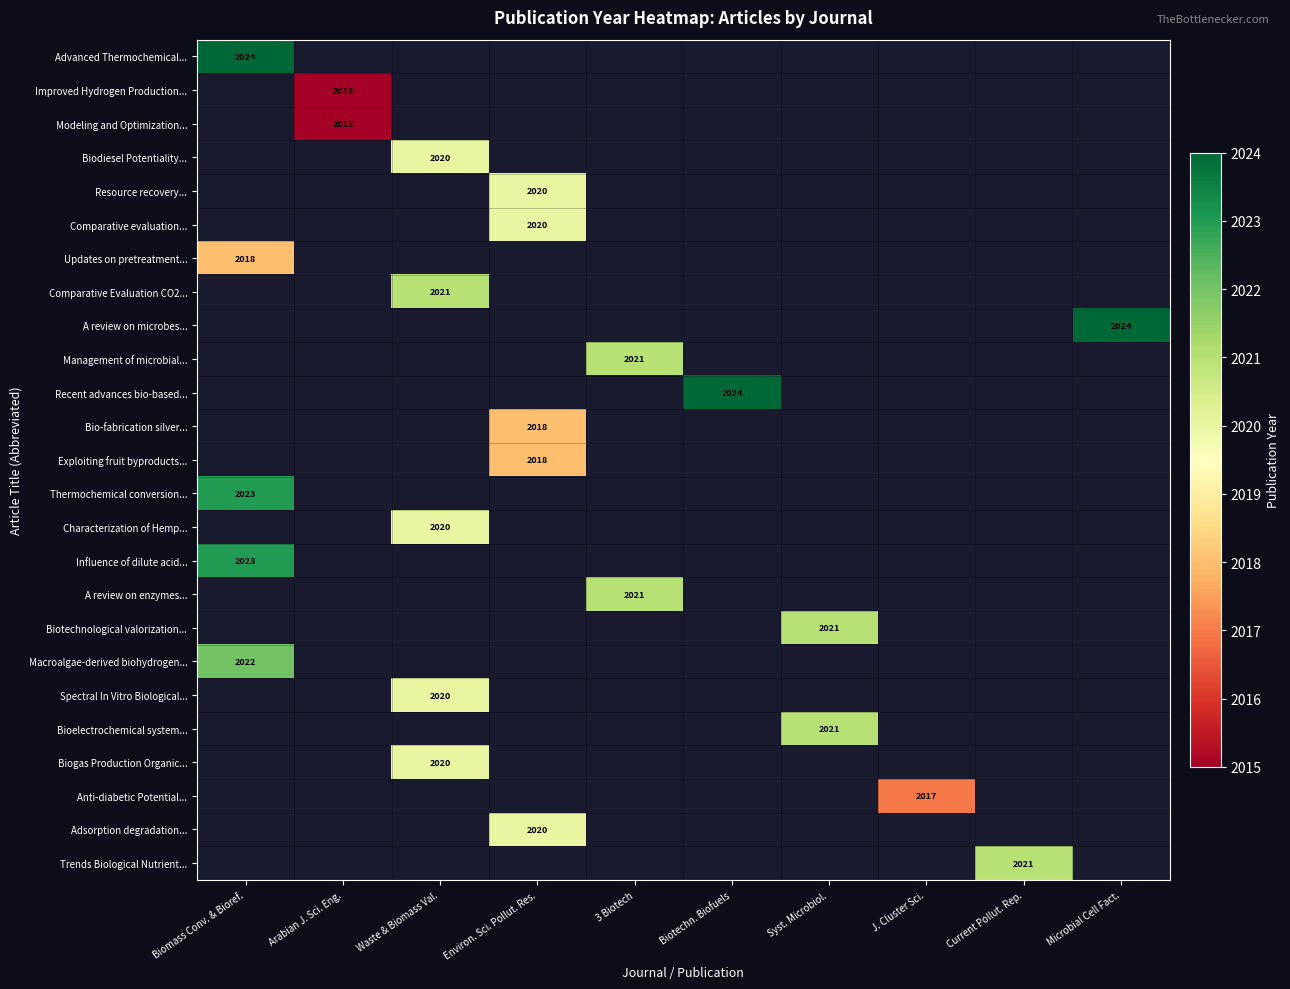

The A review on microbes... series shows 2024 at Microbial Cell Fact.. True or false?

True